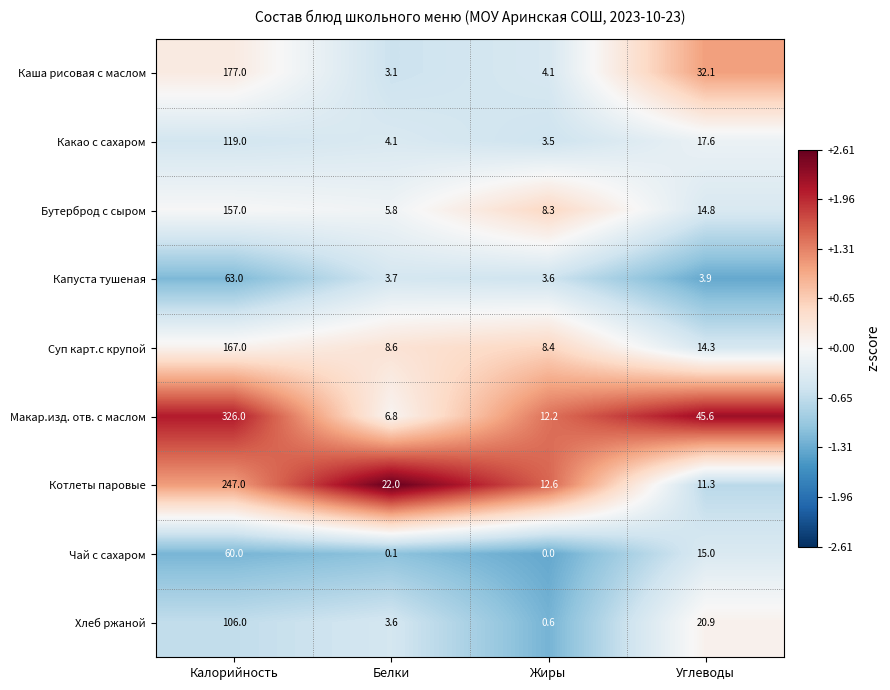

How many categories are shown in the chart?

4